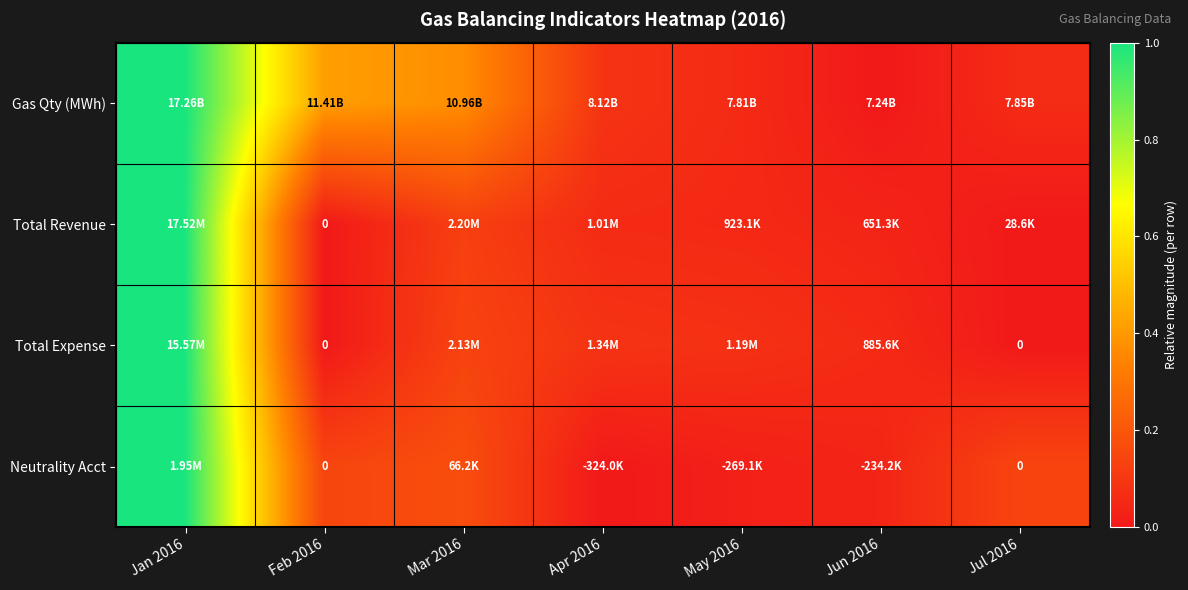

How many categories are shown in the chart?

7